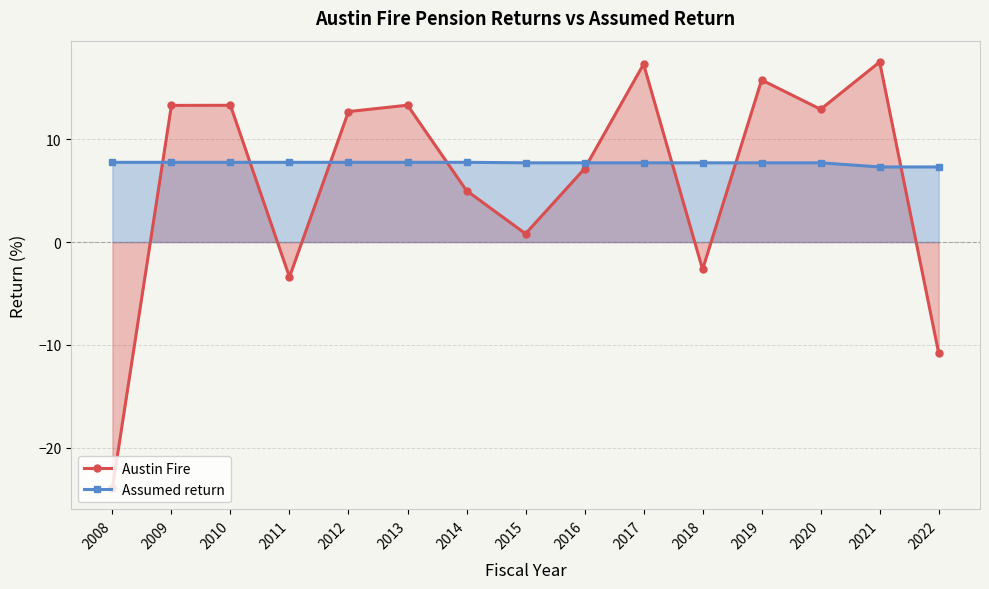

Where is the first local maximum for Austin Fire?

2010